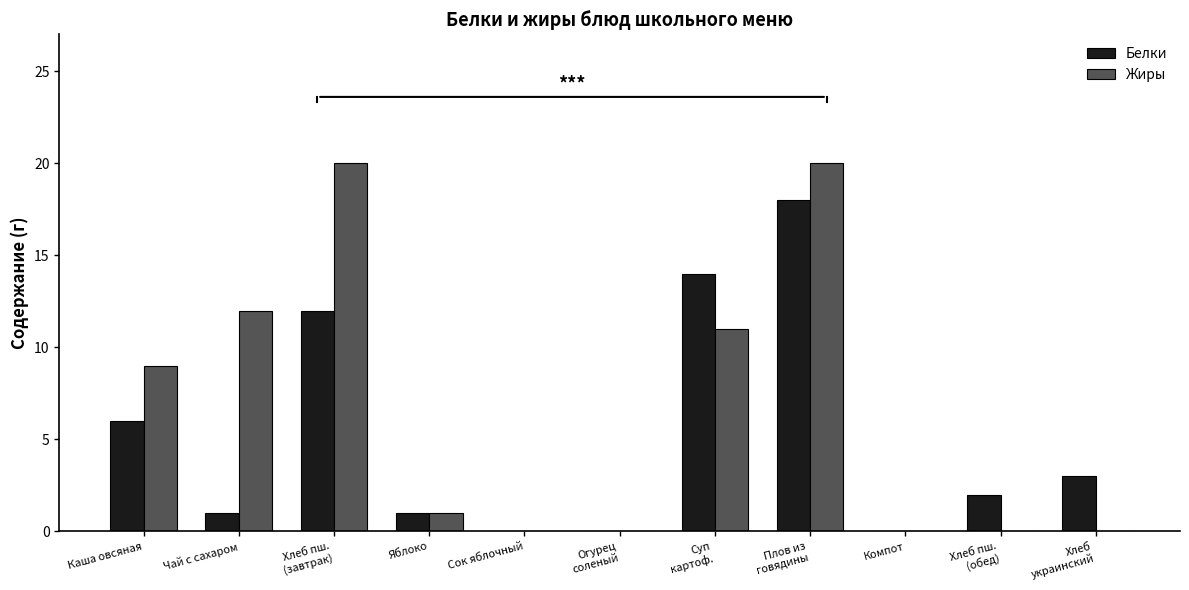

How many series are shown in this chart?

2